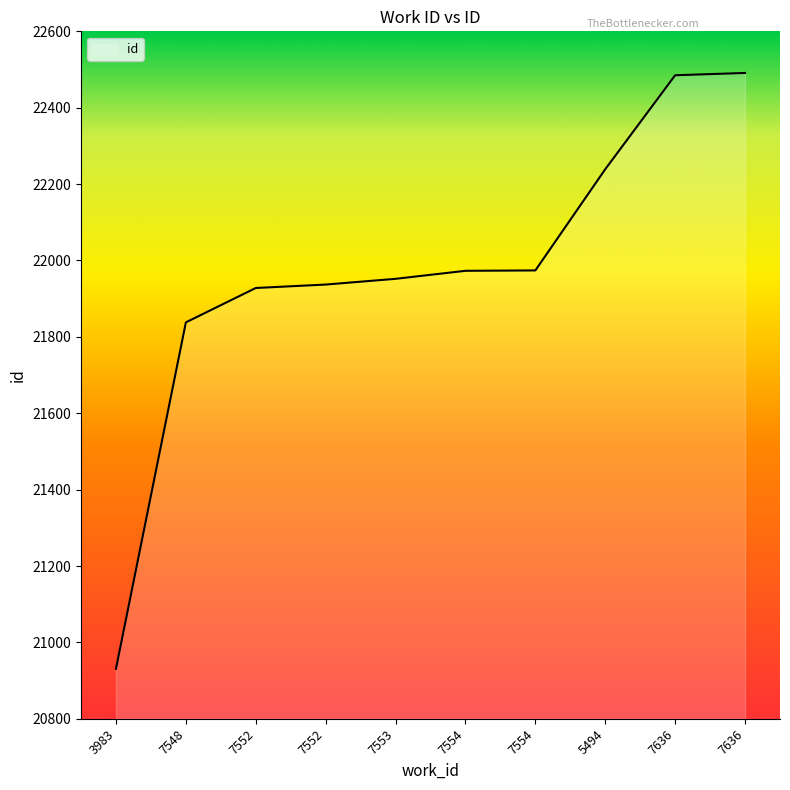

What is the difference between the second highest and second lowest values?

647